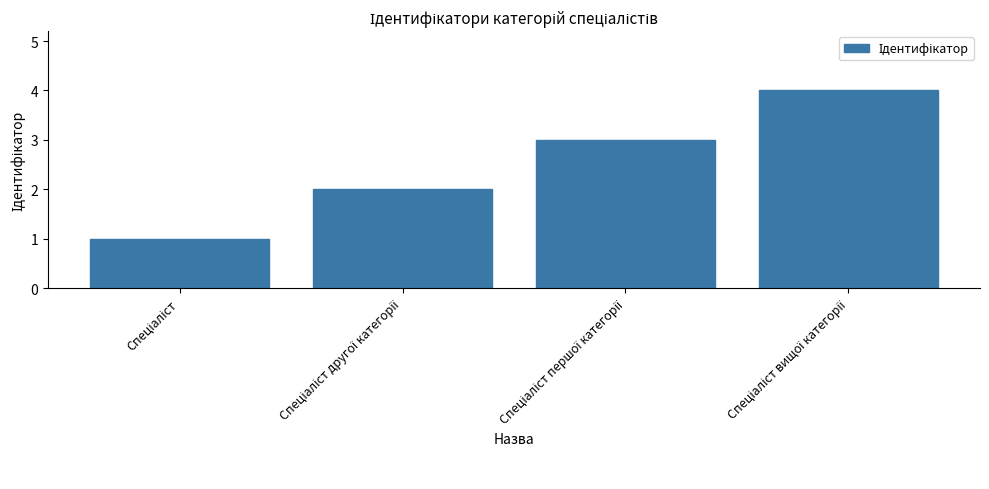

What is the sum of all values?

10